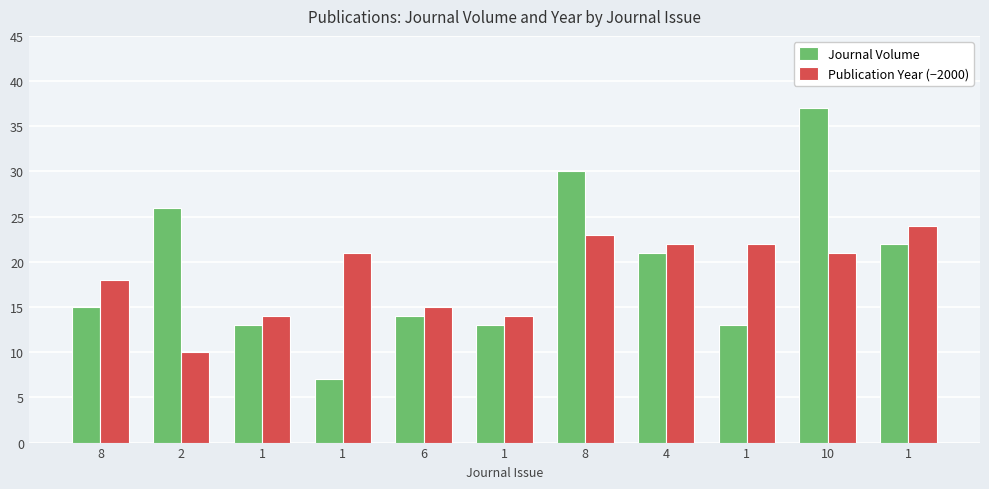

Reading left to right, extract all data points from this chart.

Journal Volume: 15	26	13	7	14	13	30	21	13	37	22
Publication Year (−2000): 18	10	14	21	15	14	23	22	22	21	24